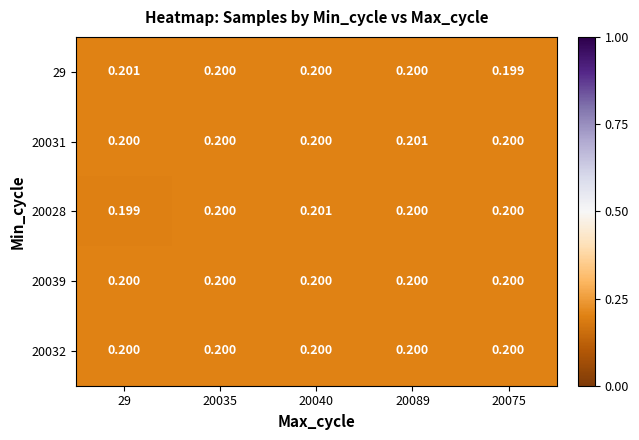

Which series has the widest spread of values?

20028